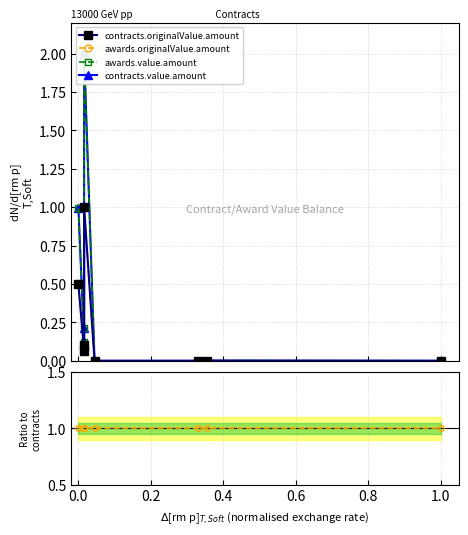

In contracts.originalValue.amount, how many points are lower than both neighbors (excluding endpoints)?

2